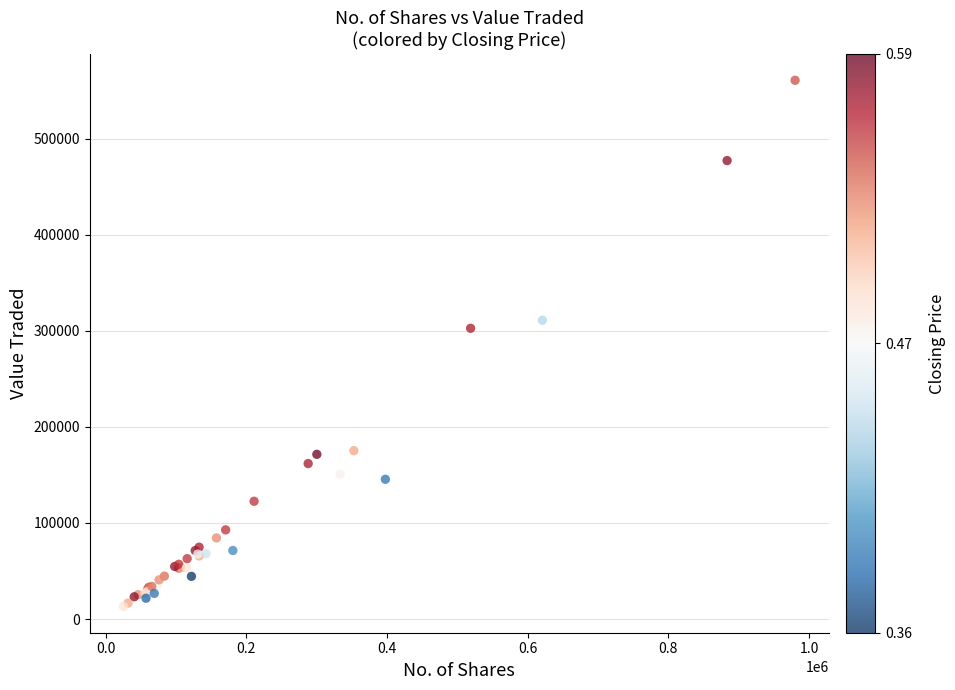

What Y value in the scatter plot is closest to 286899?

302583